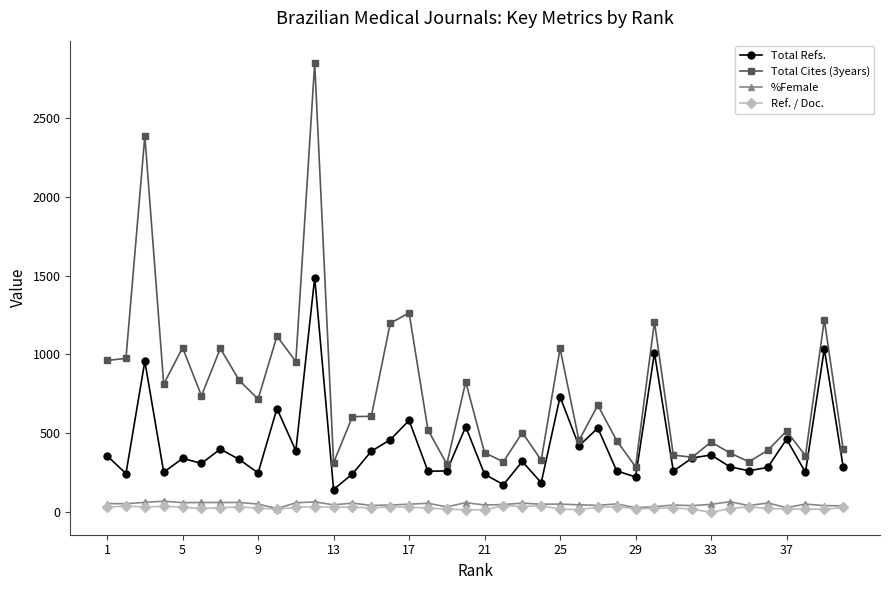

What is the maximum value shown in the chart?

2846